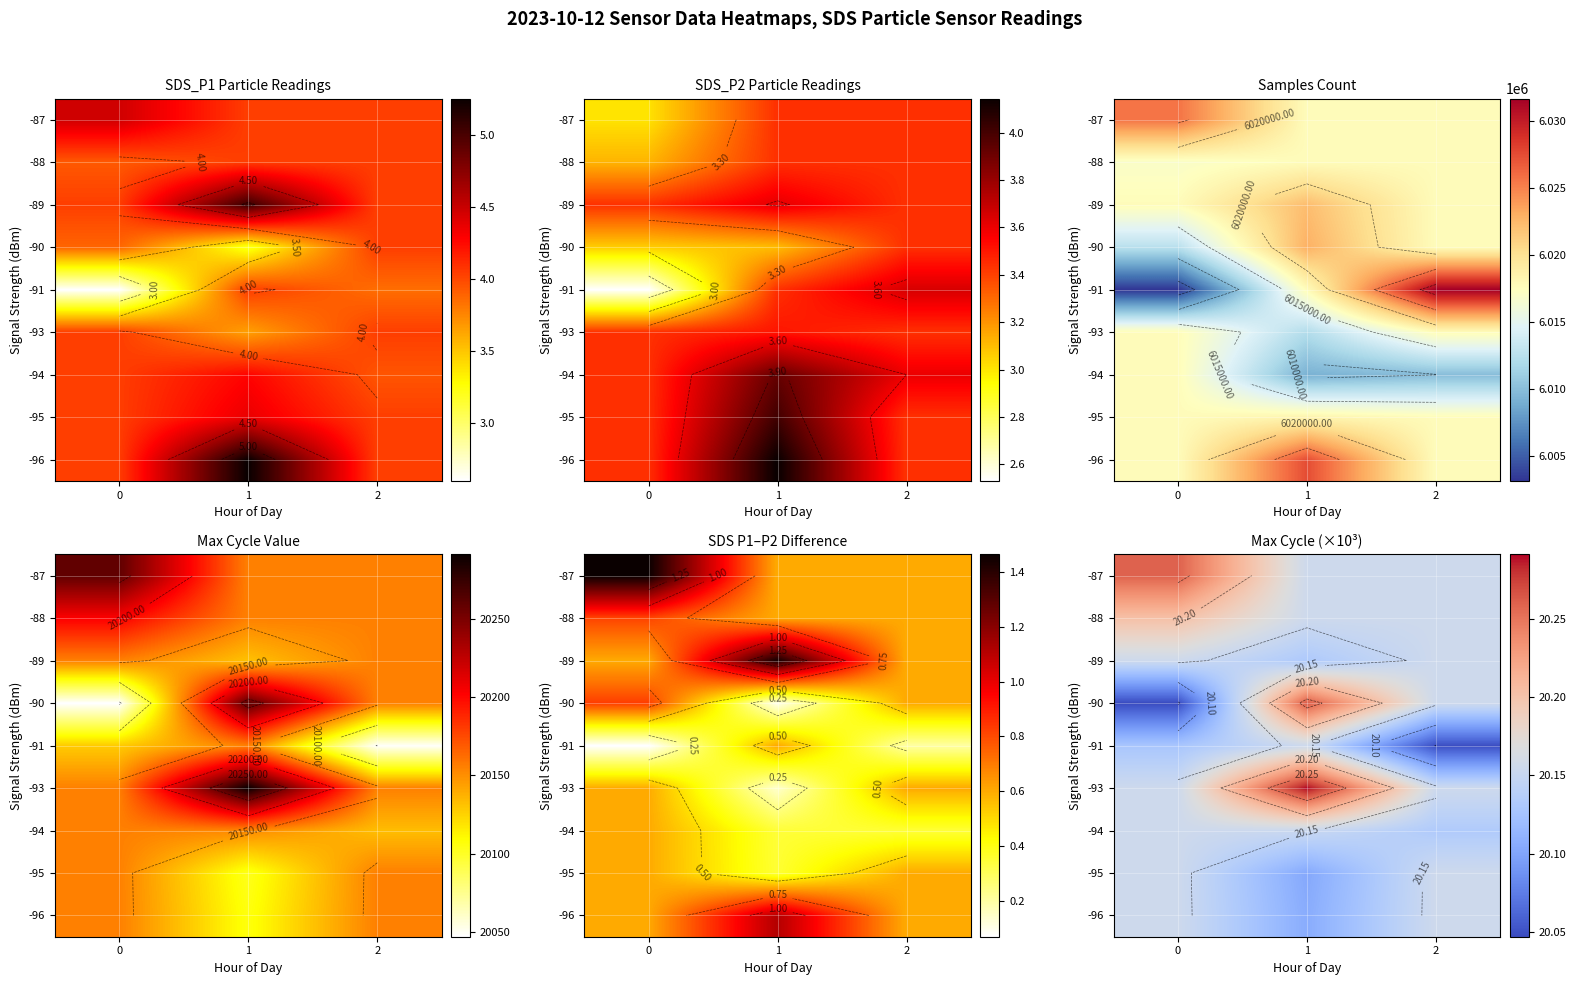

What value does the row_2 series have at 2?

20.1